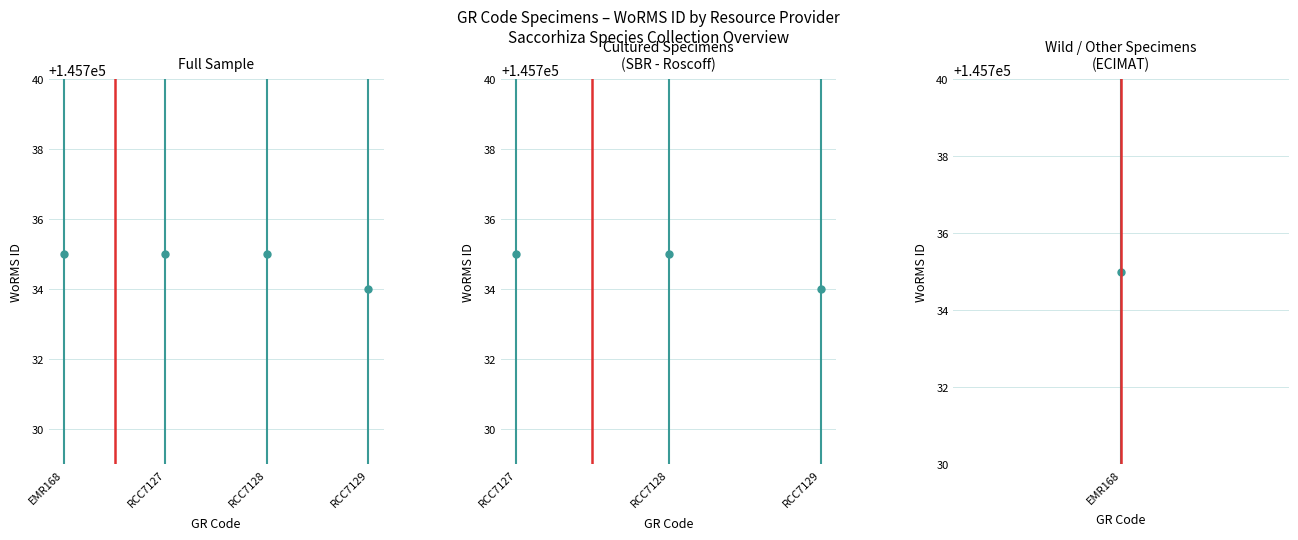

What is the label of the 3rd point from the left?

RCC7128